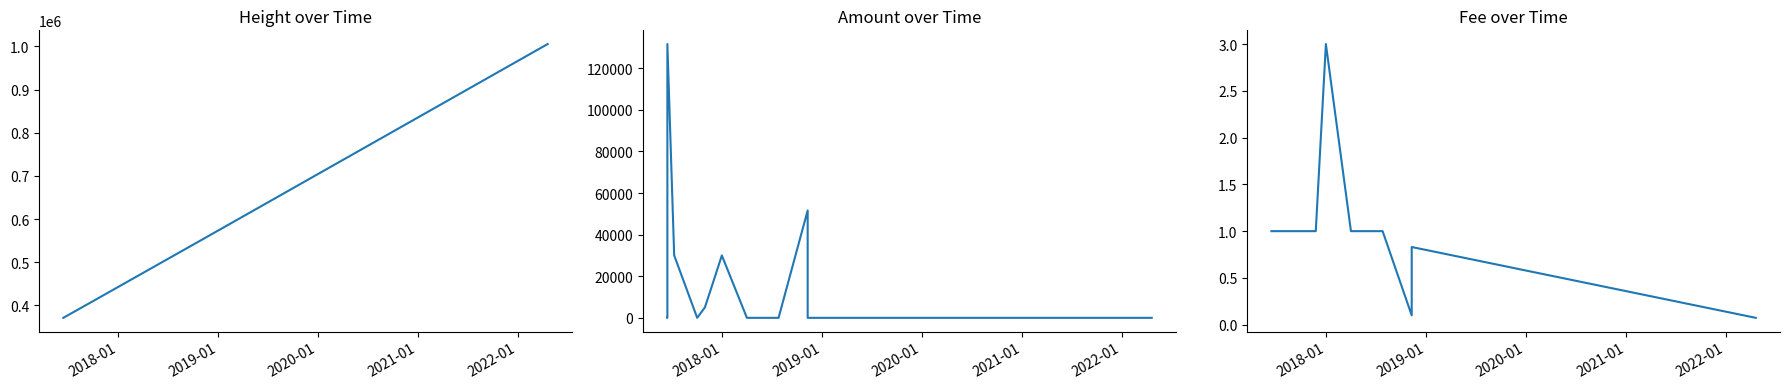

What is the average value of the Height series?

486177.1